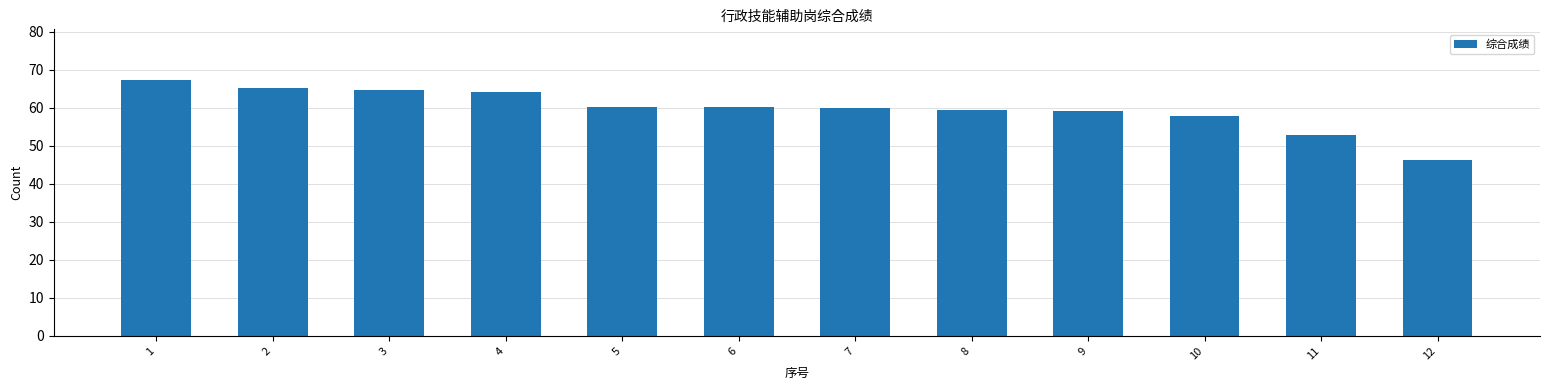

What is the minimum value shown in the chart?

46.4